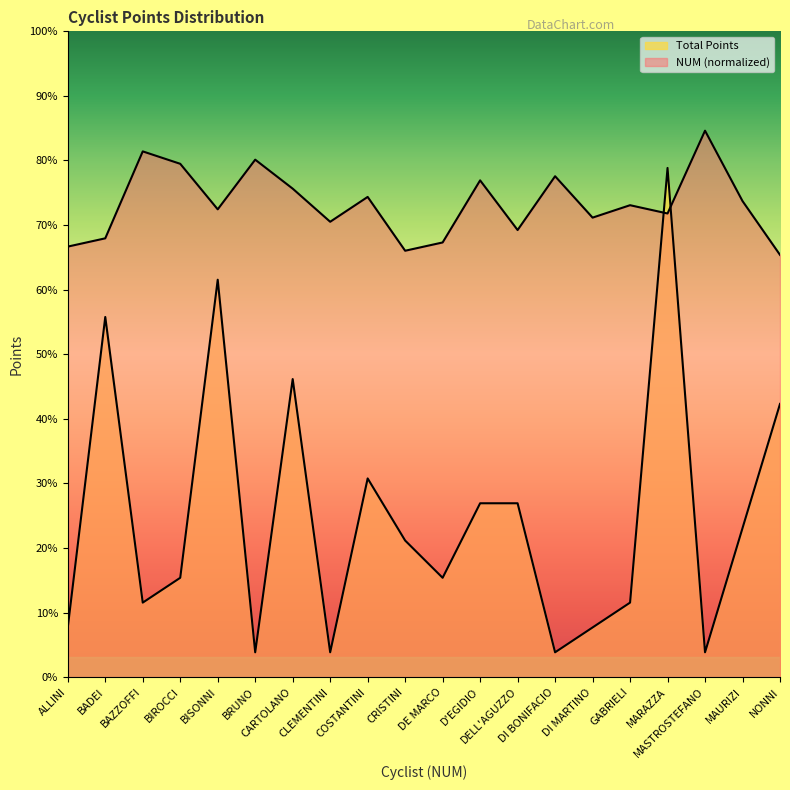

Count the number of data series in this chart.

2